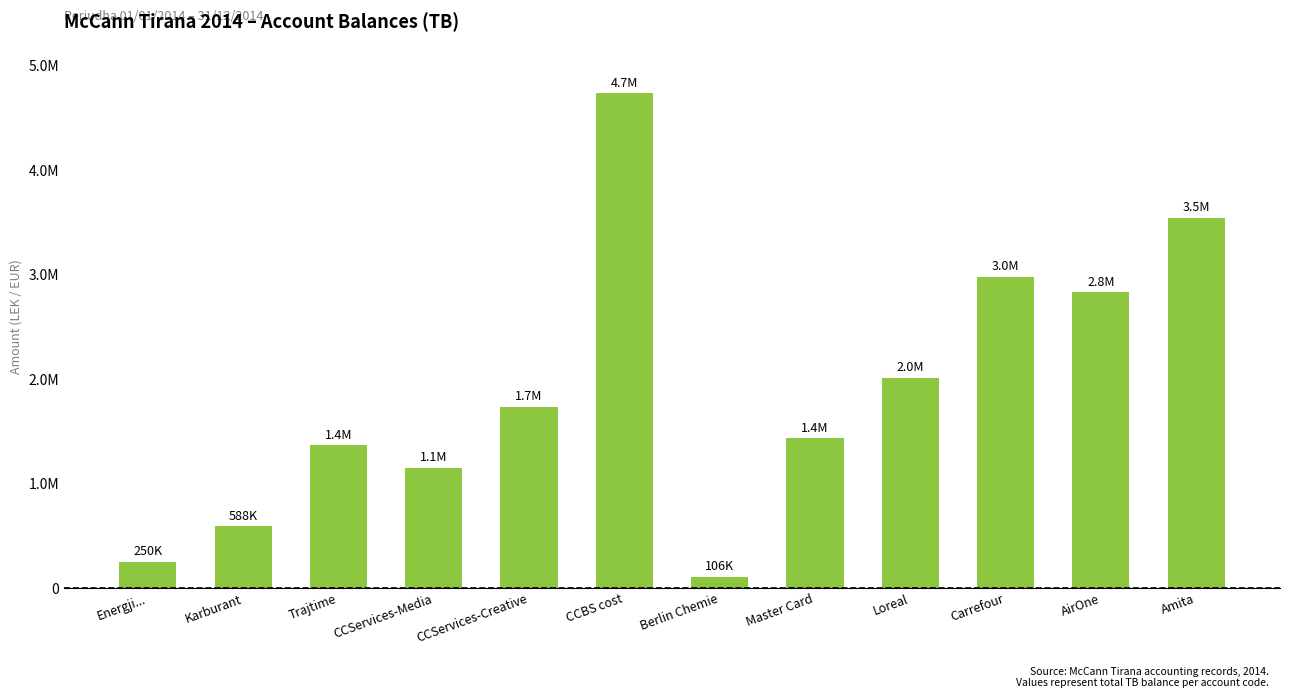

List the labels in order of value, smallest first.

Berlin Chemie, Energji..., Karburant, CCServices-Media, Trajtime, Master Card, CCServices-Creative, Loreal, AirOne, Carrefour, Amita, CCBS cost